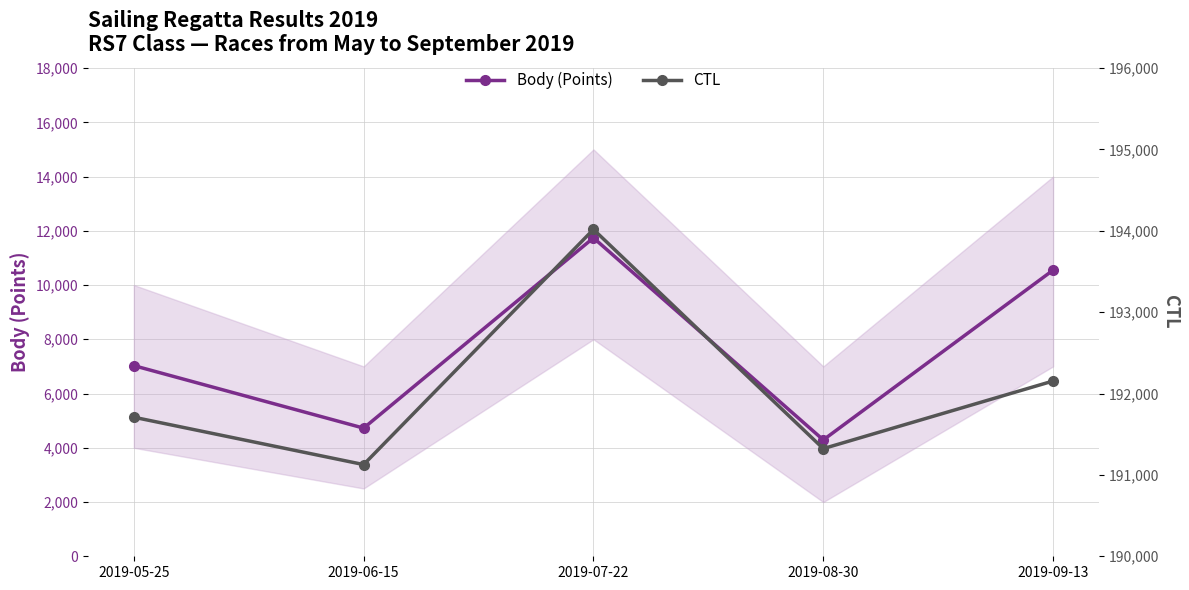

What is the average value of the Body (Points) series?

7667